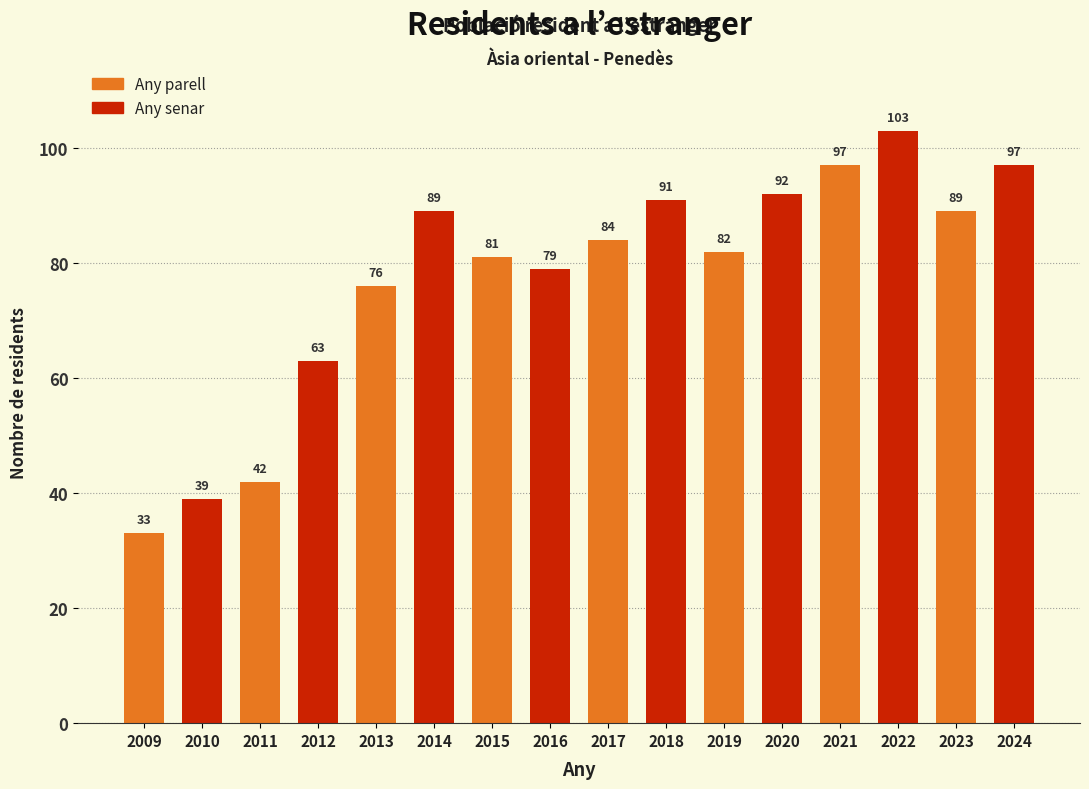

Reading left to right, extract all data points from this chart.

33	39	42	63	76	89	81	79	84	91	82	92	97	103	89	97